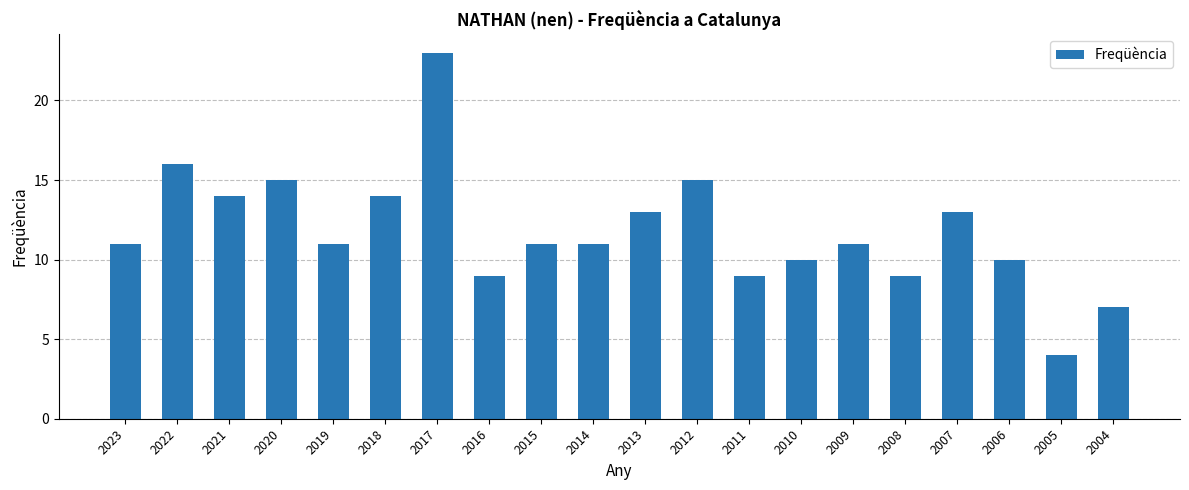

True or false: the data shows 10 at 2006.

True